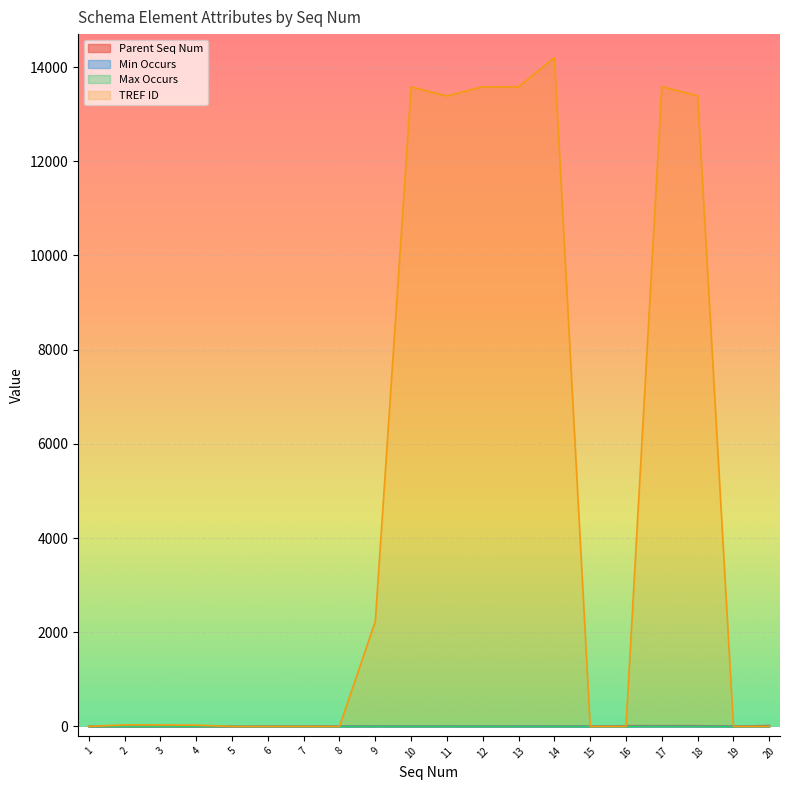

What are all the series names shown in the legend?

Parent Seq Num, Min Occurs, Max Occurs, TREF ID